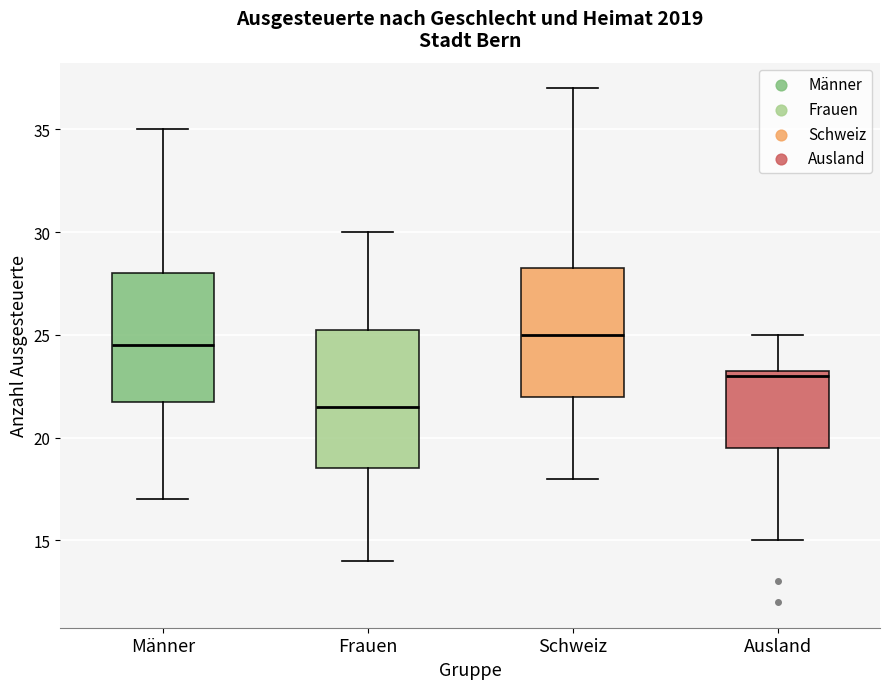

Which box has the highest median line?

Schweiz